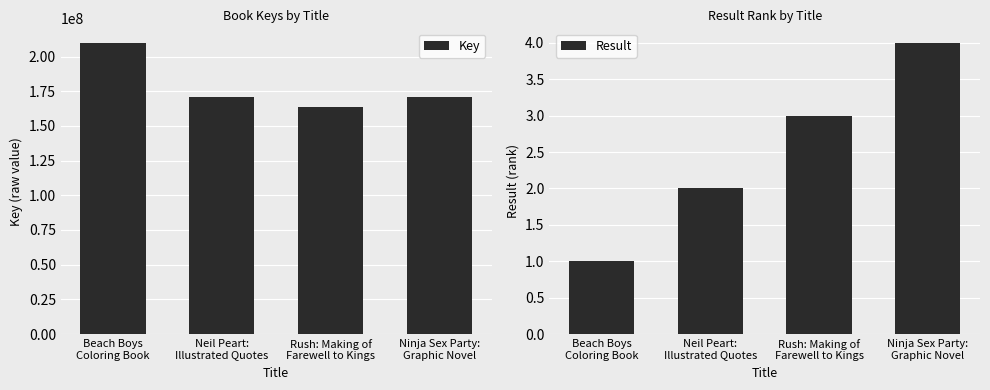

How many data points does each series have?

4